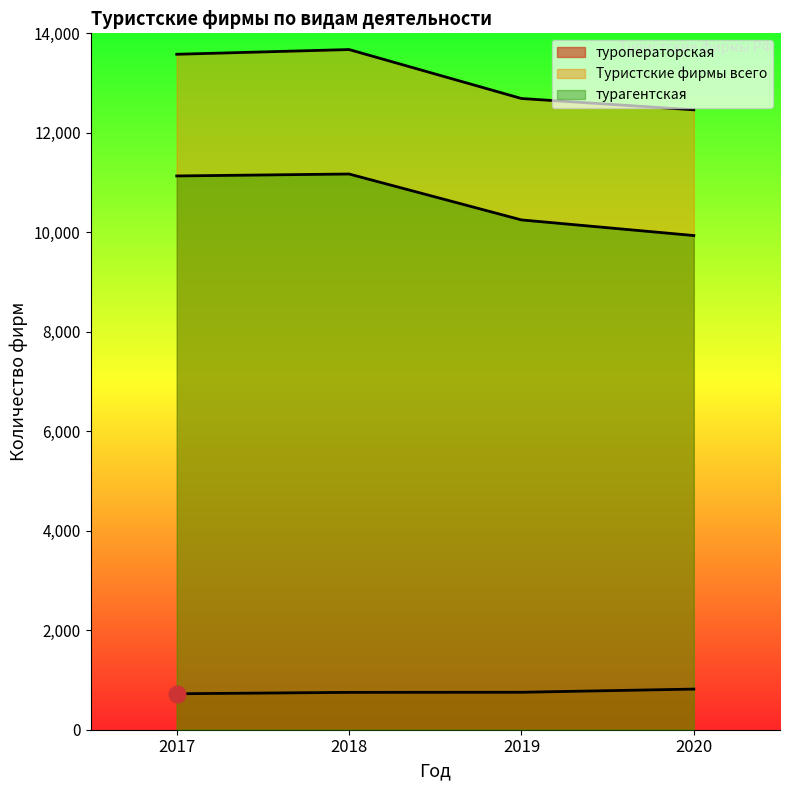

True or false: турагентская and Туристские фирмы всего cross at least once.

False